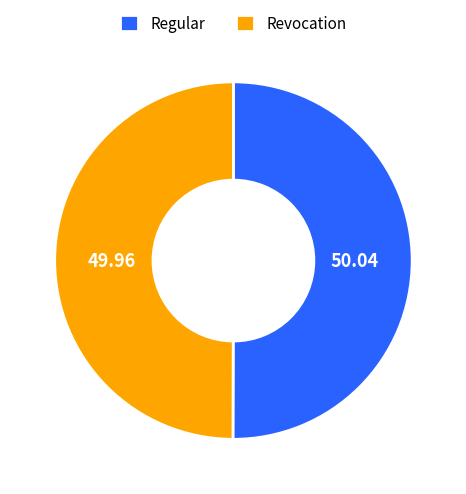

What is the ratio of the value at Revocation to the value at Regular?

1.0